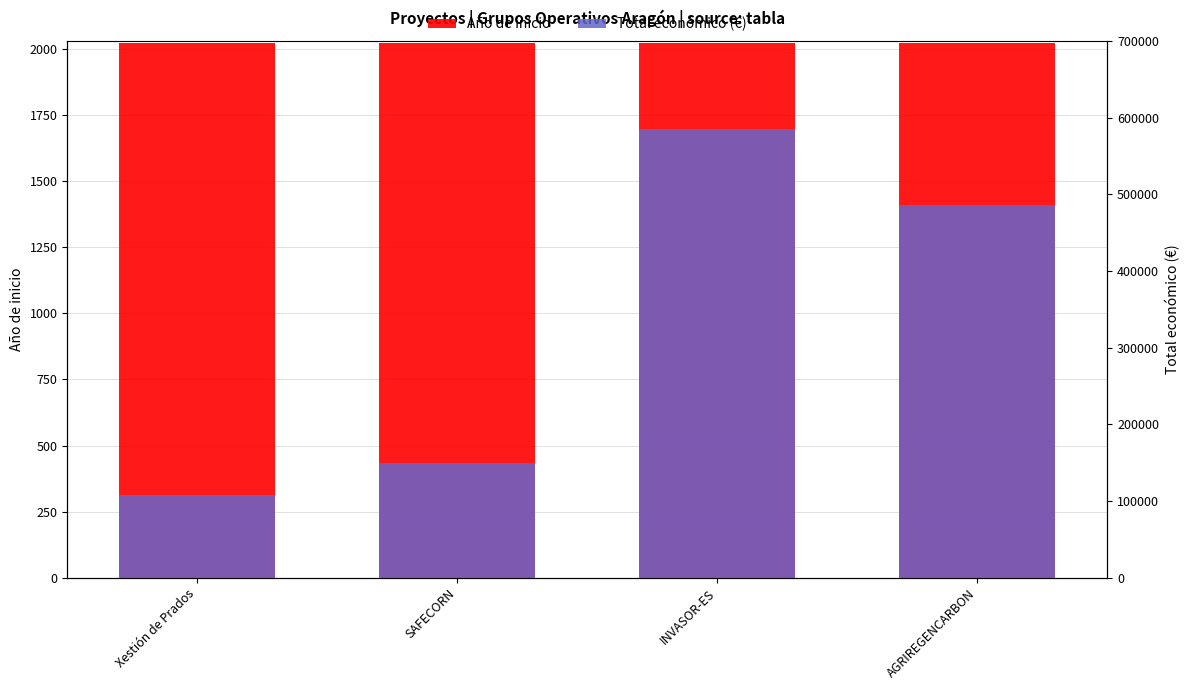

What is the sum of the Año de inicio values at AGRIREGENCARBON and Xestión de Prados?

4048